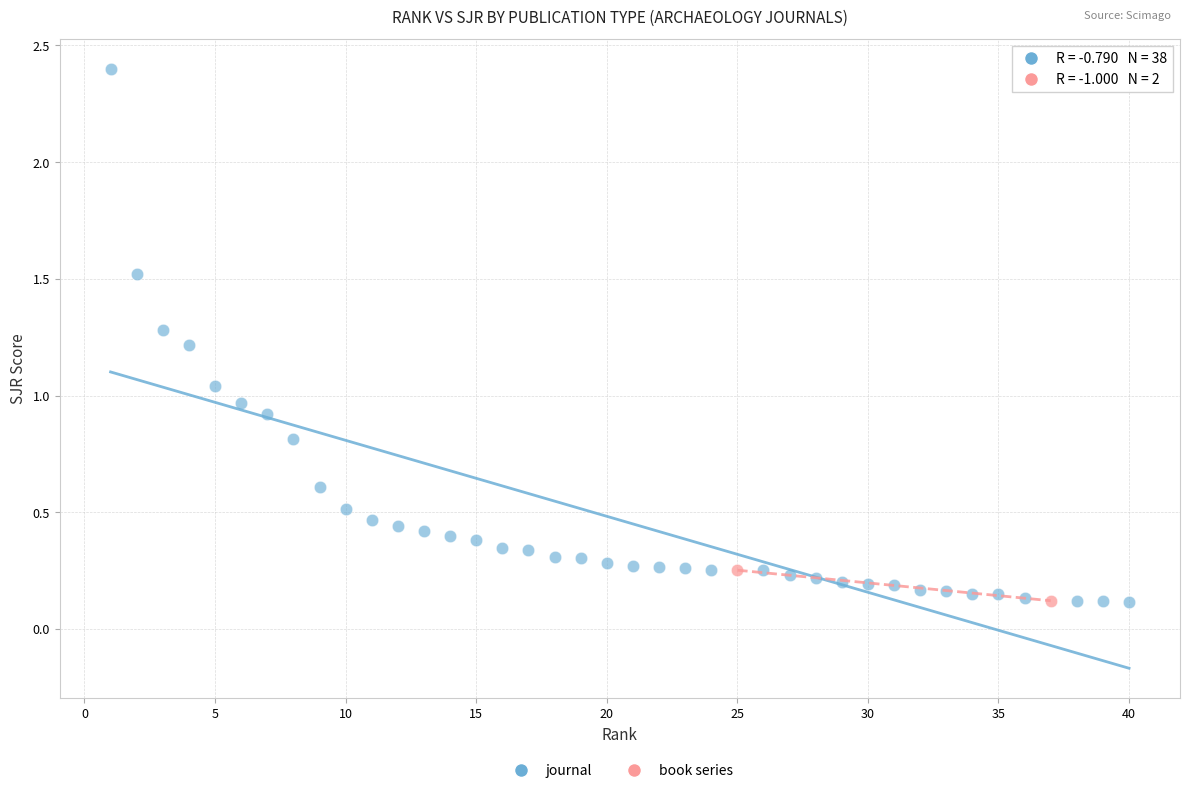

What are all the series names shown in the legend?

journal, book series